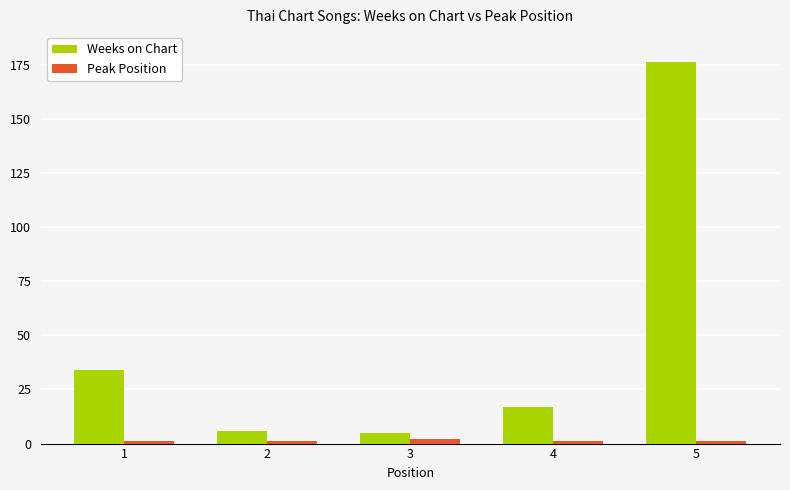

What is the total value across all series at 5?

177